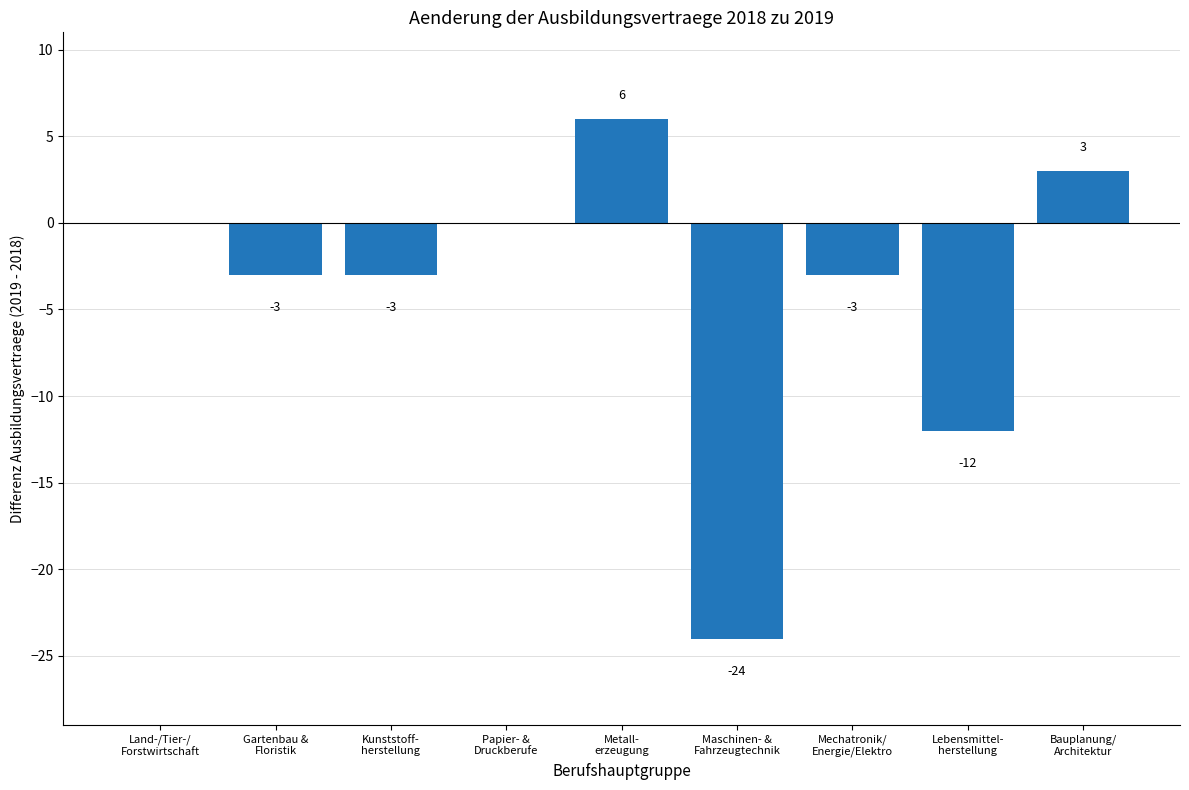

Are the bars horizontal?

No